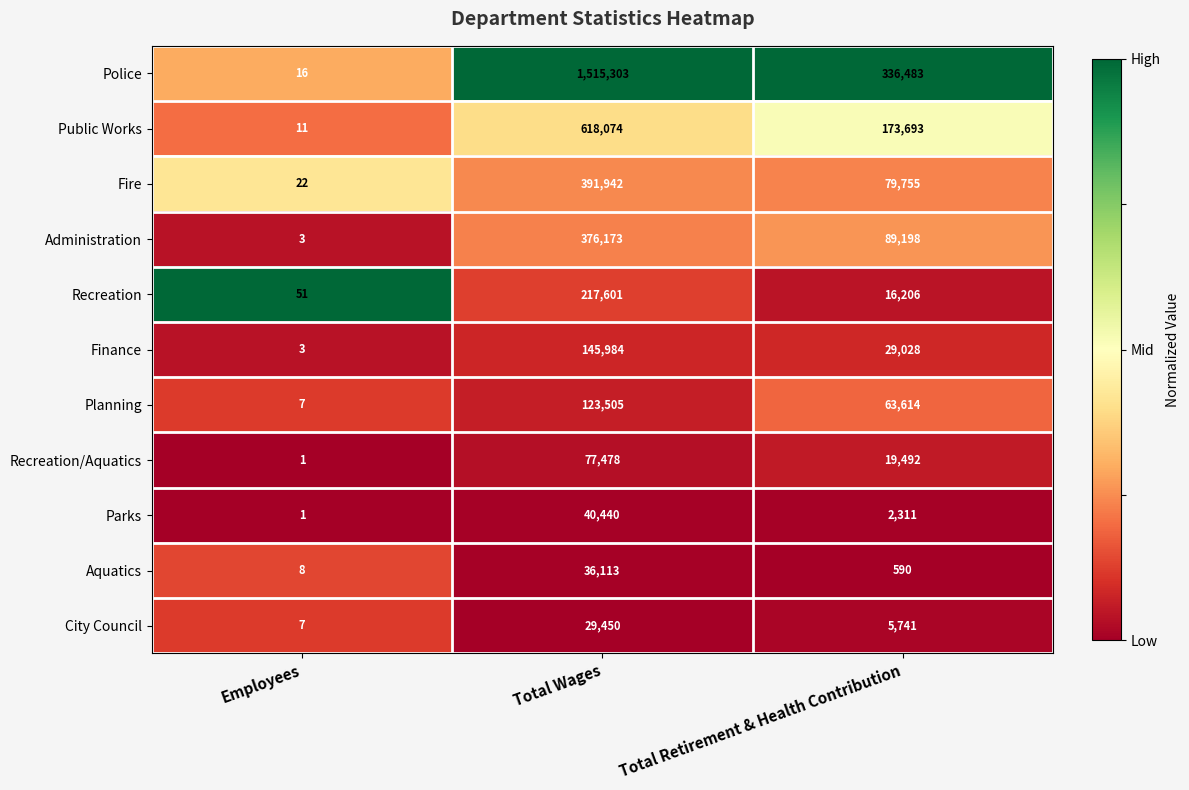

Count the number of data series in this chart.

11